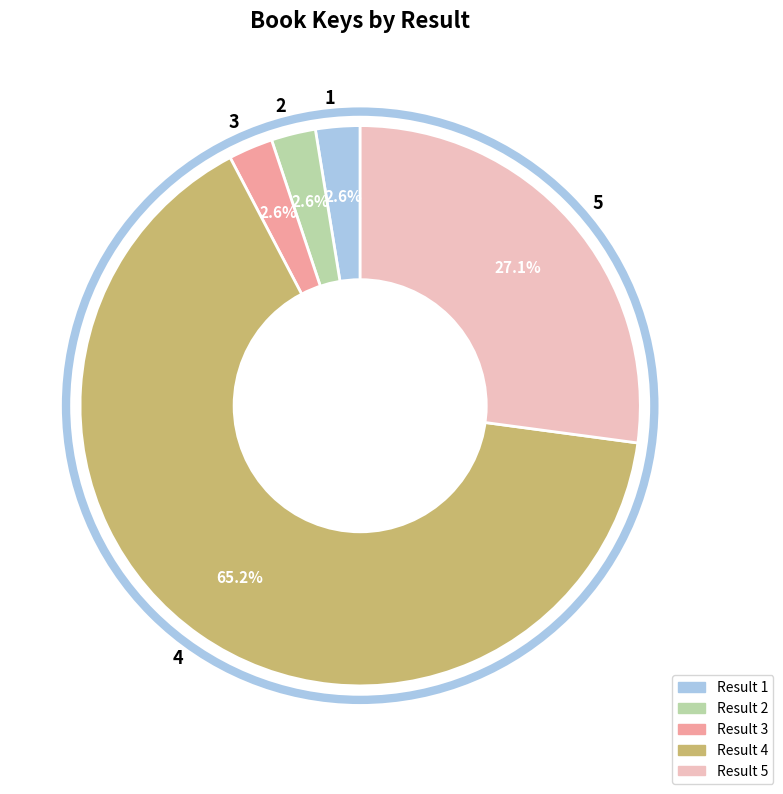

What is the ratio of the value at 5 to the value at 4?

0.4